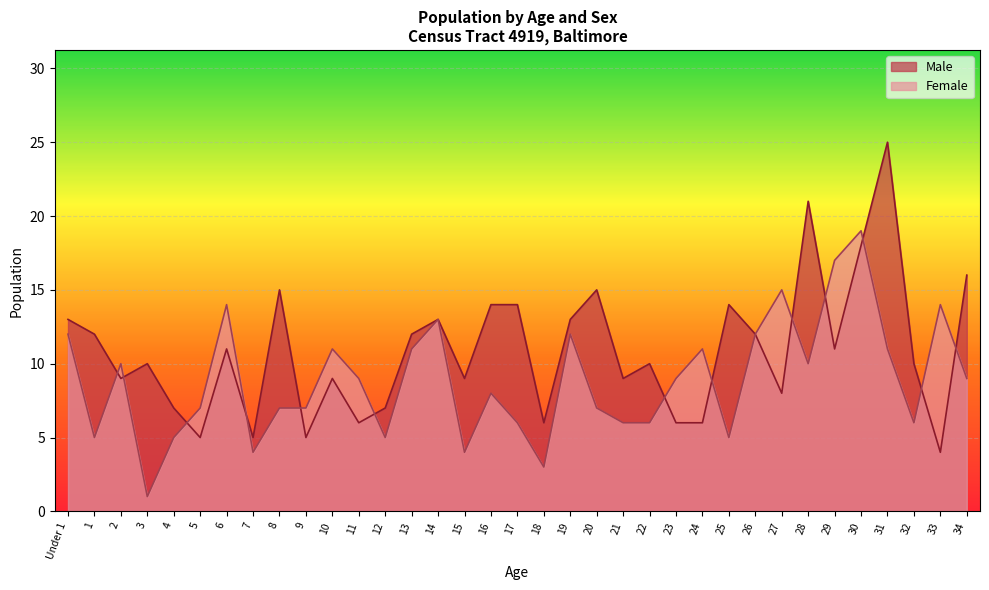

Which series ends up on top after the final intersection of Female and Male?

Male